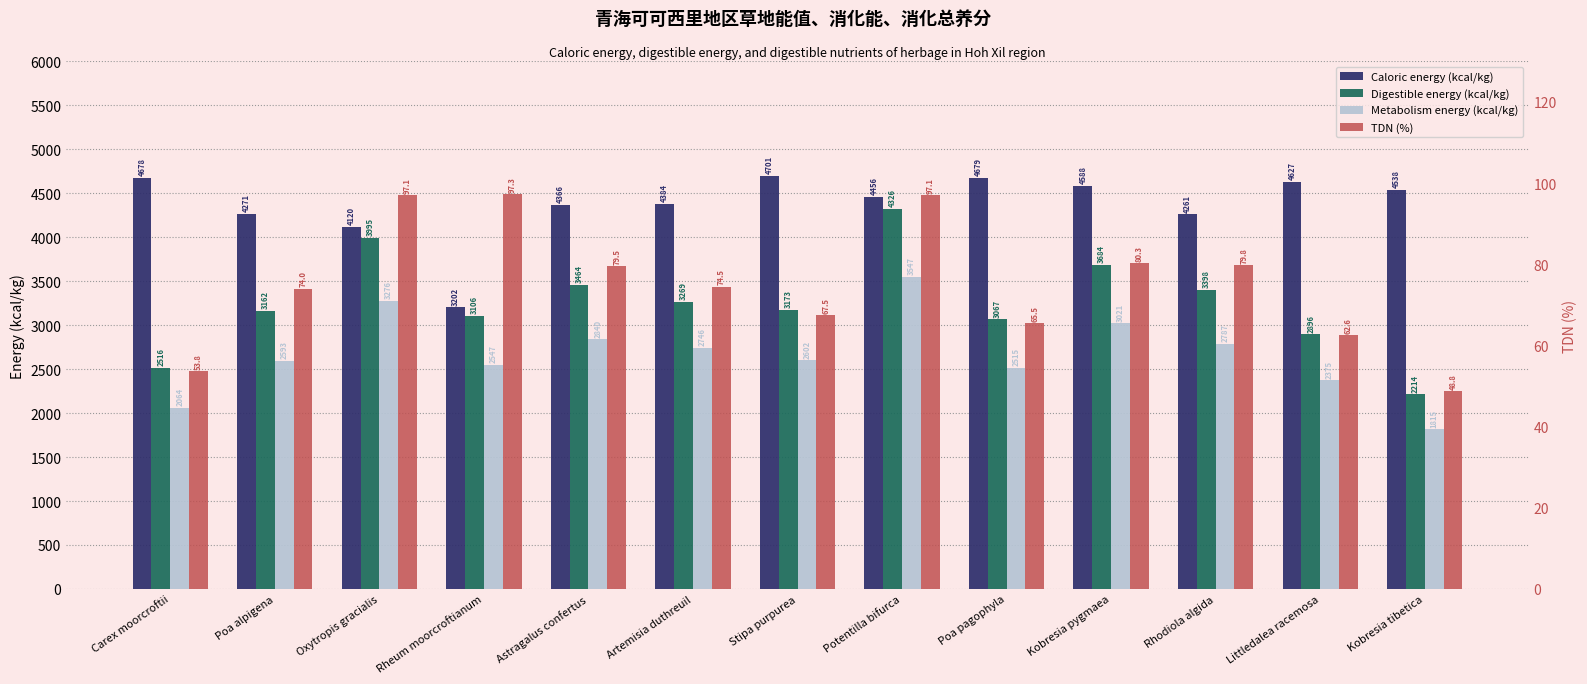

Read the Metabolism energy (kcal/kg) value at Rhodiola algida.

2786.5